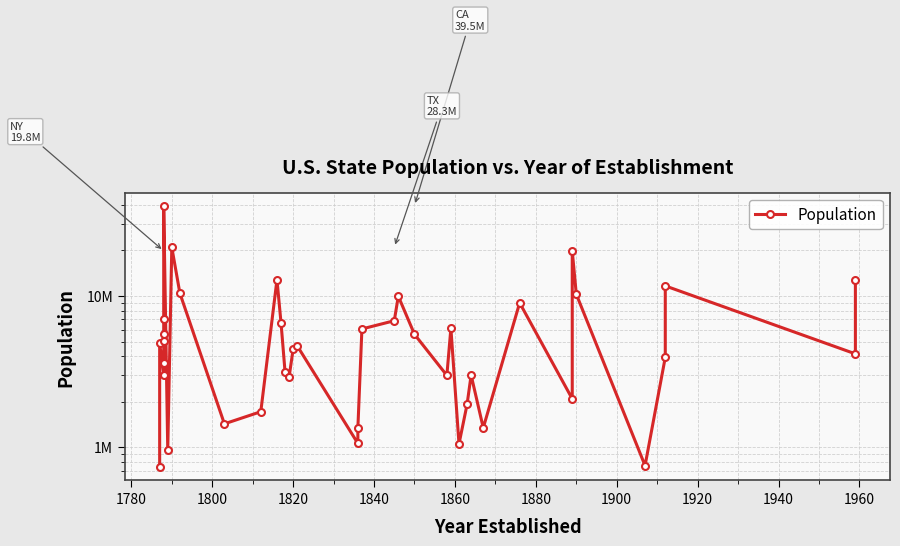

Is it true that the value at 1860 is 9913569?

False